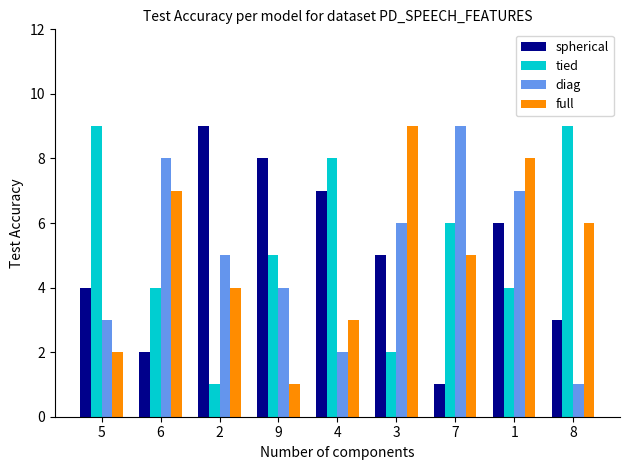

List the labels in order of spherical value, smallest first.

7, 6, 8, 5, 3, 1, 4, 9, 2